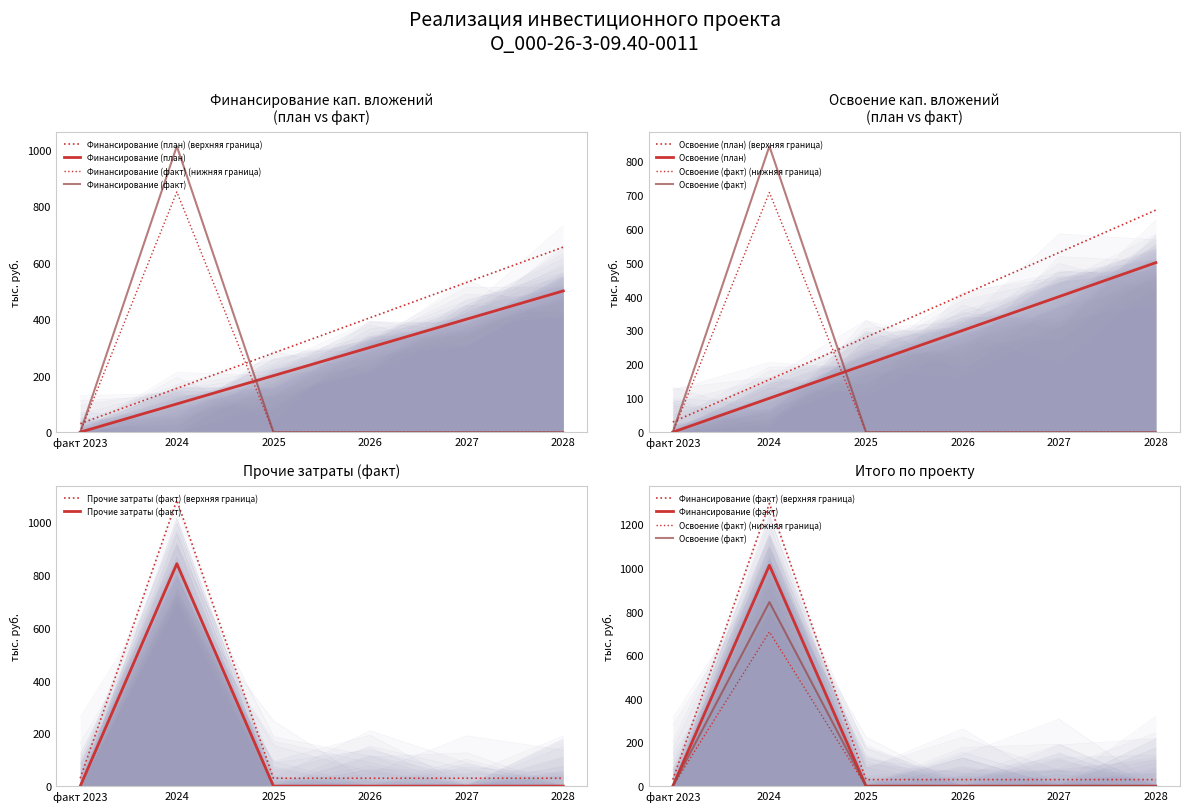

The Прочие затраты (факт) (верхняя граница) series shows 30.0 at 2025. True or false?

True